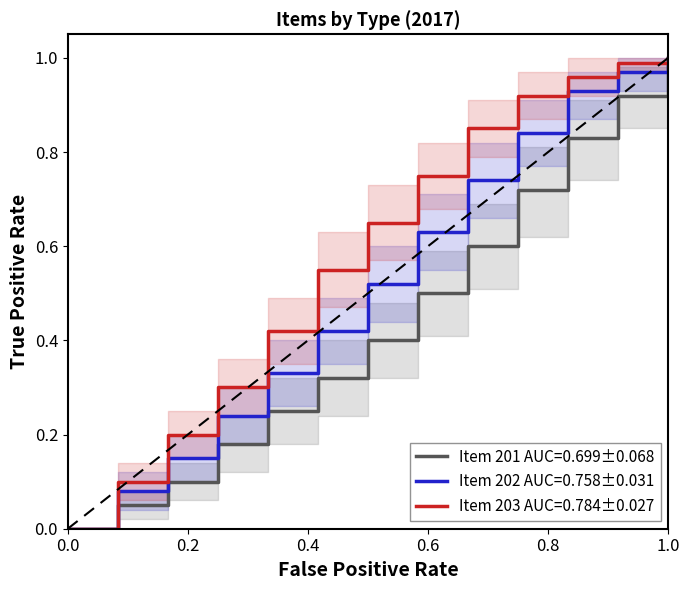

List the series in order of their overall mean, lowest first.

Item 201 AUC=0.699±0.068, Item 202 AUC=0.758±0.031, Item 203 AUC=0.784±0.027